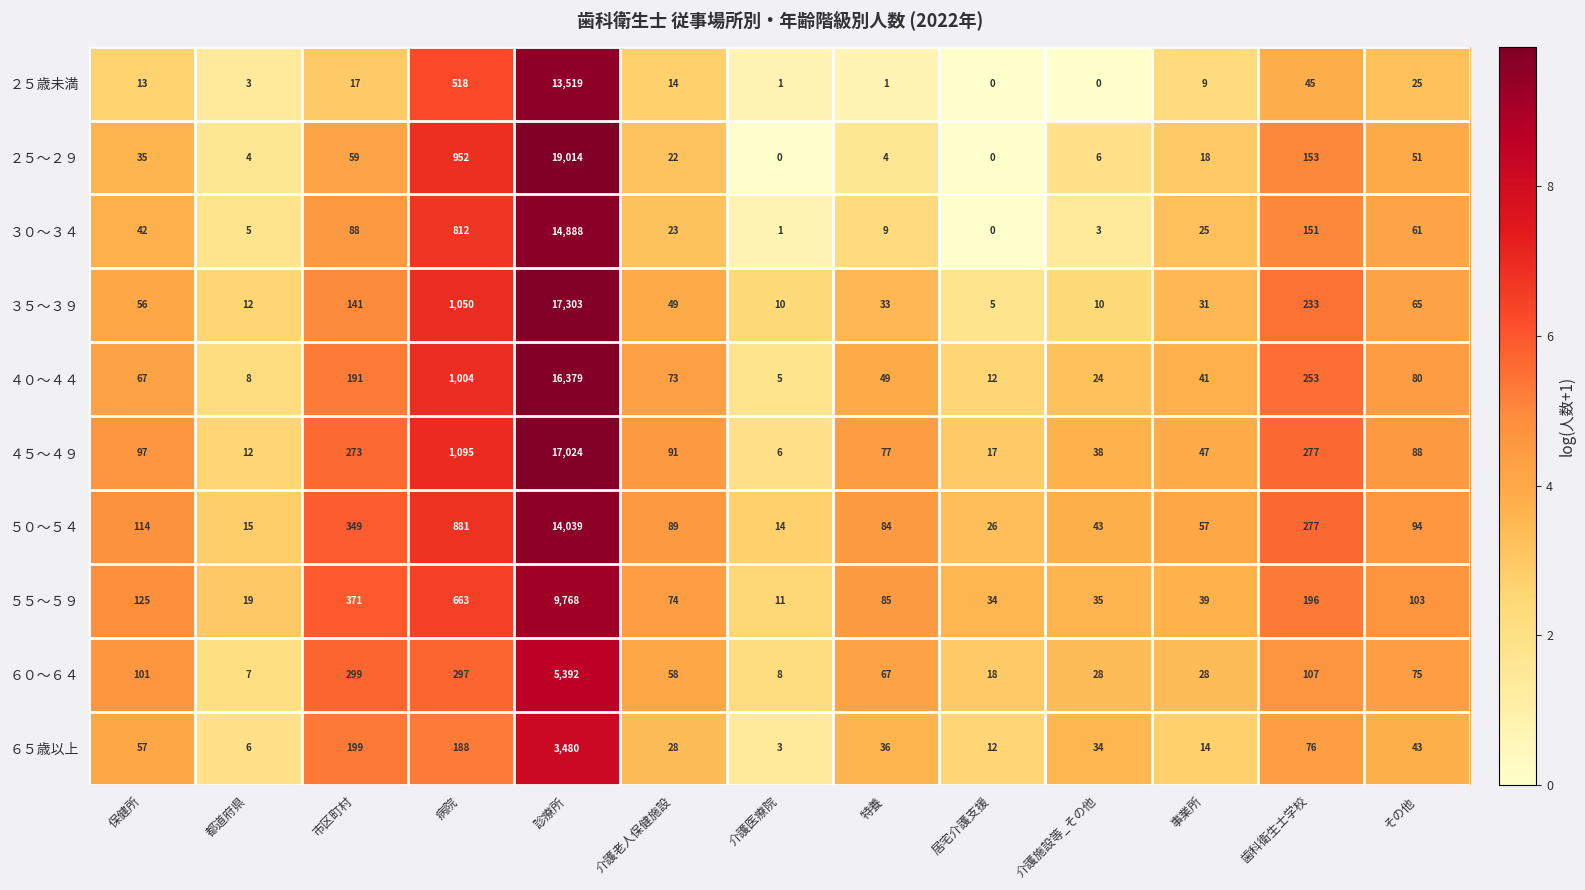

List the labels in order of ５５～５９ value, smallest first.

介護医療院, 都道府県, 居宅介護支援, 介護施設等_その他, 事業所, 介護老人保健施設, 特養, その他, 保健所, 歯科衛生士学校, 市区町村, 病院, 診療所